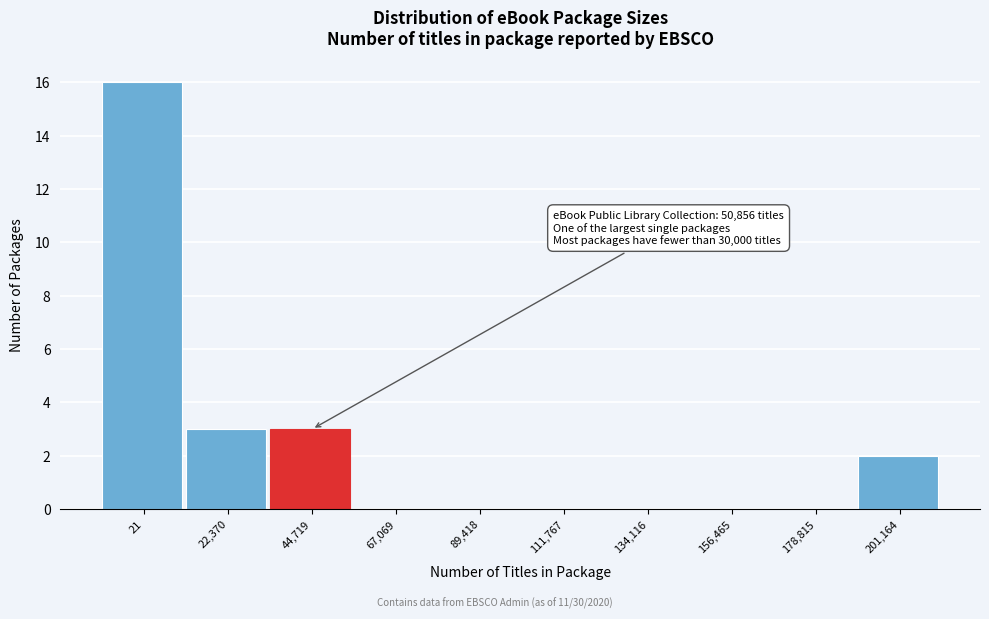

Reading right to left, transcribe all the data shown in this chart.

201,164=2	178,815=0	156,465=0	134,116=0	111,767=0	89,418=0	67,069=0	44,719=3	22,370=3	21=16